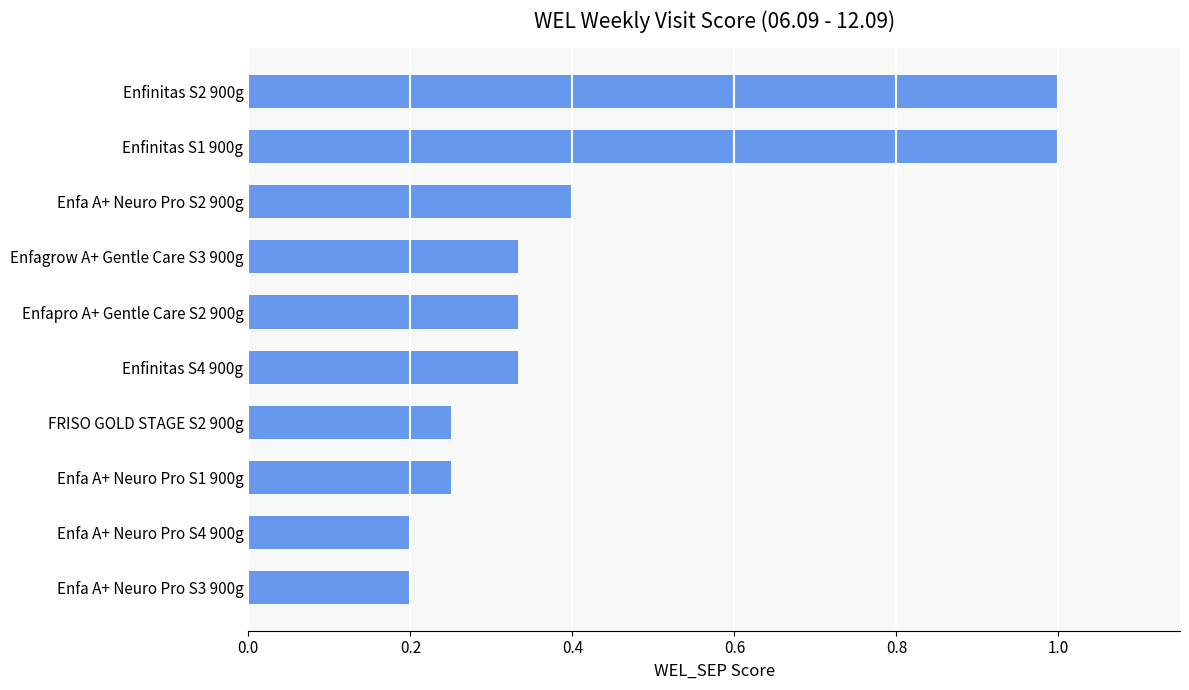

What is the difference between the maximum and second lowest values?

0.8